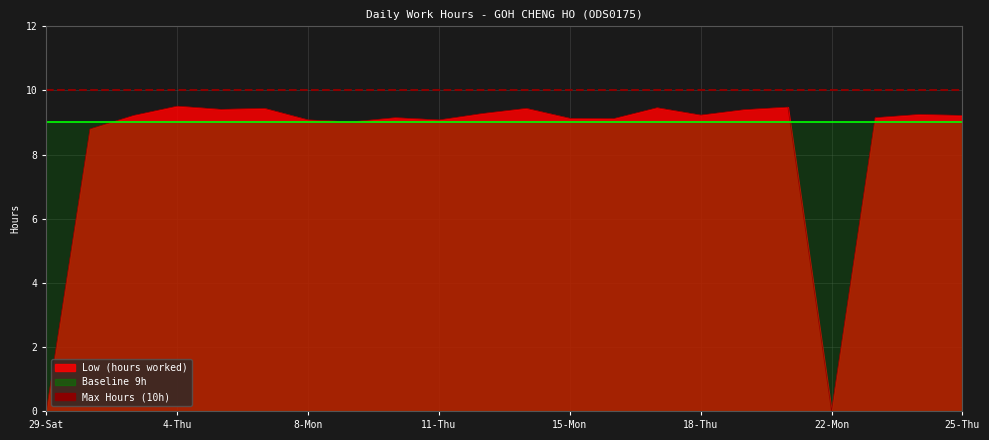

Which has a higher value, 13-Sat or 12-Fri?

13-Sat